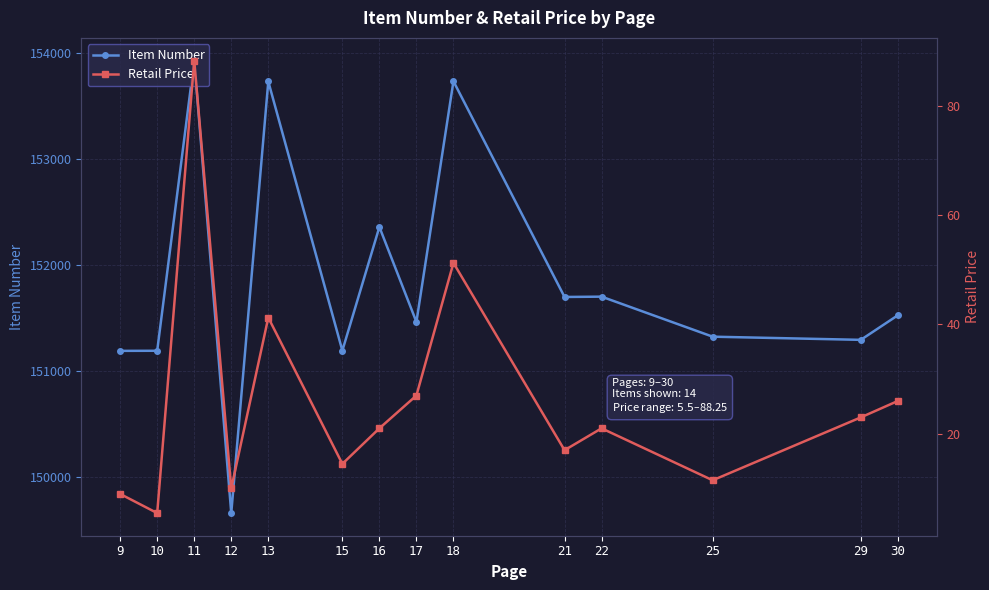

Reading left to right, list all the values displayed in this chart.

Item Number: 9=151190.0	10=151191.0	11=153932.0	12=149658.0	13=153734.0	15=151192.0	16=152360.0	17=151463.0	18=153736.0	21=151699.0	22=151702.0	25=151324.0	29=151294.0	30=151526.0
Retail Price: 9=9.0	10=5.5	11=88.2	12=10.0	13=41.2	15=14.5	16=21.0	17=27.0	18=51.2	21=17.0	22=21.0	25=11.5	29=23.0	30=26.0